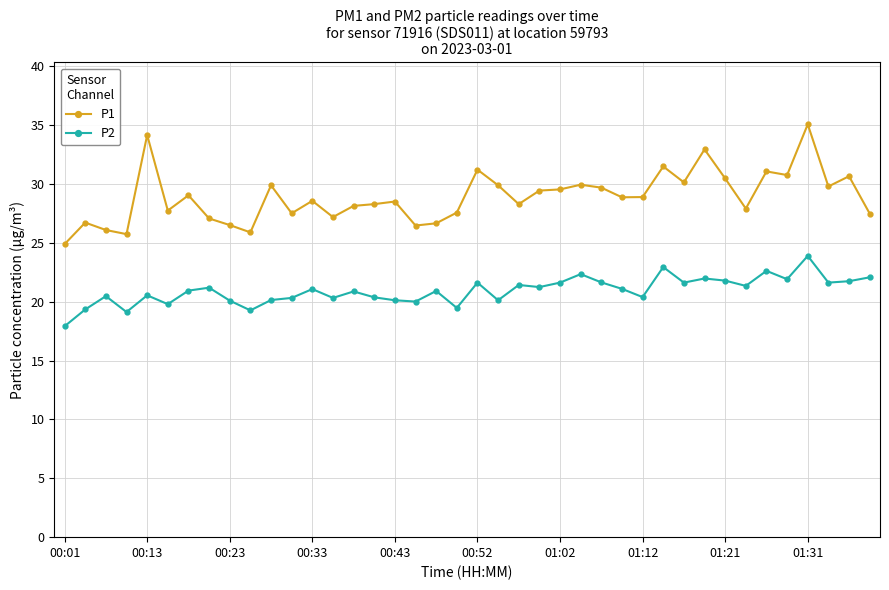

Is this an area chart (filled region under the line)?

No